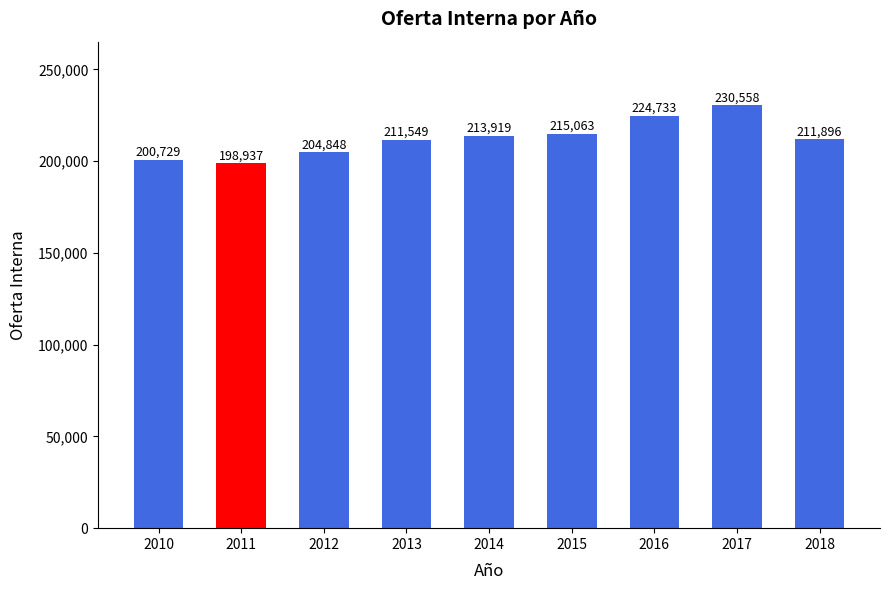

What is the difference between the maximum and minimum values?

31621